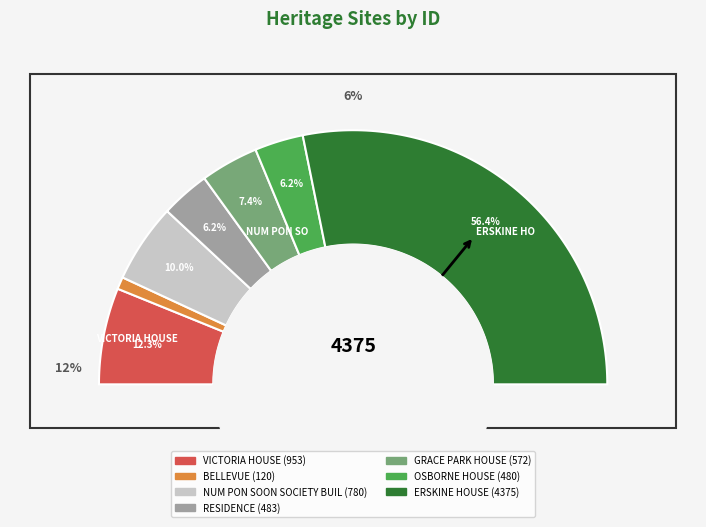

How many slices are in this pie chart?

7